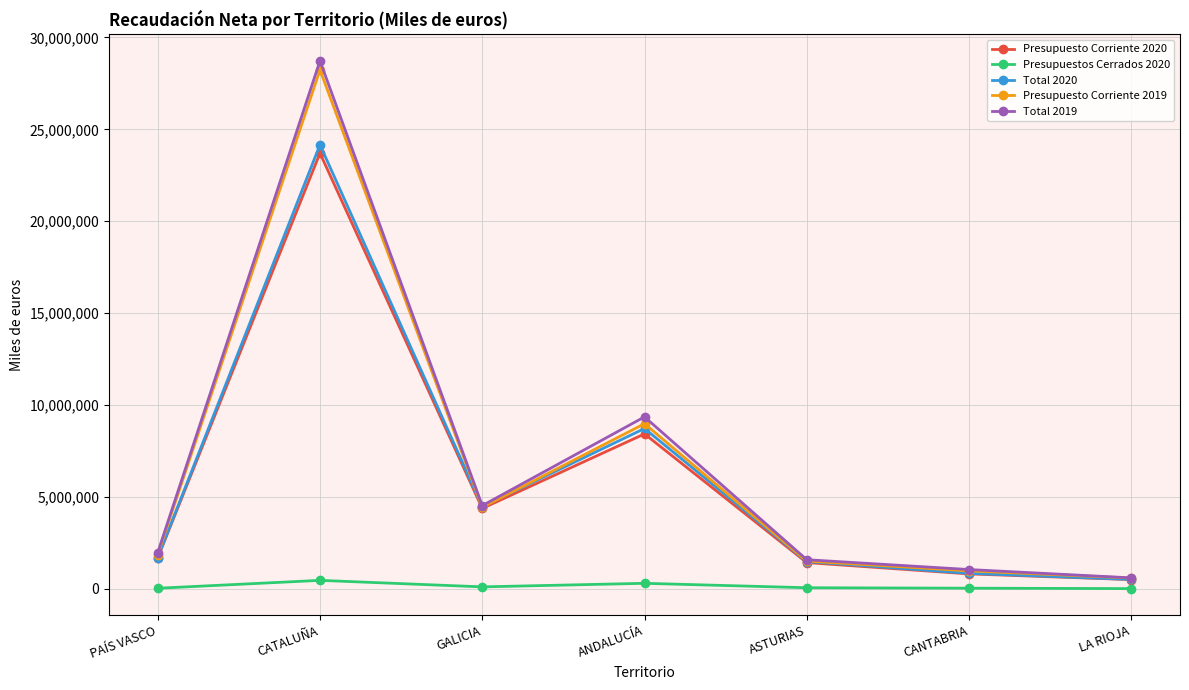

True or false: Presupuesto Corriente 2020 and Presupuestos Cerrados 2020 intersect in this chart.

False